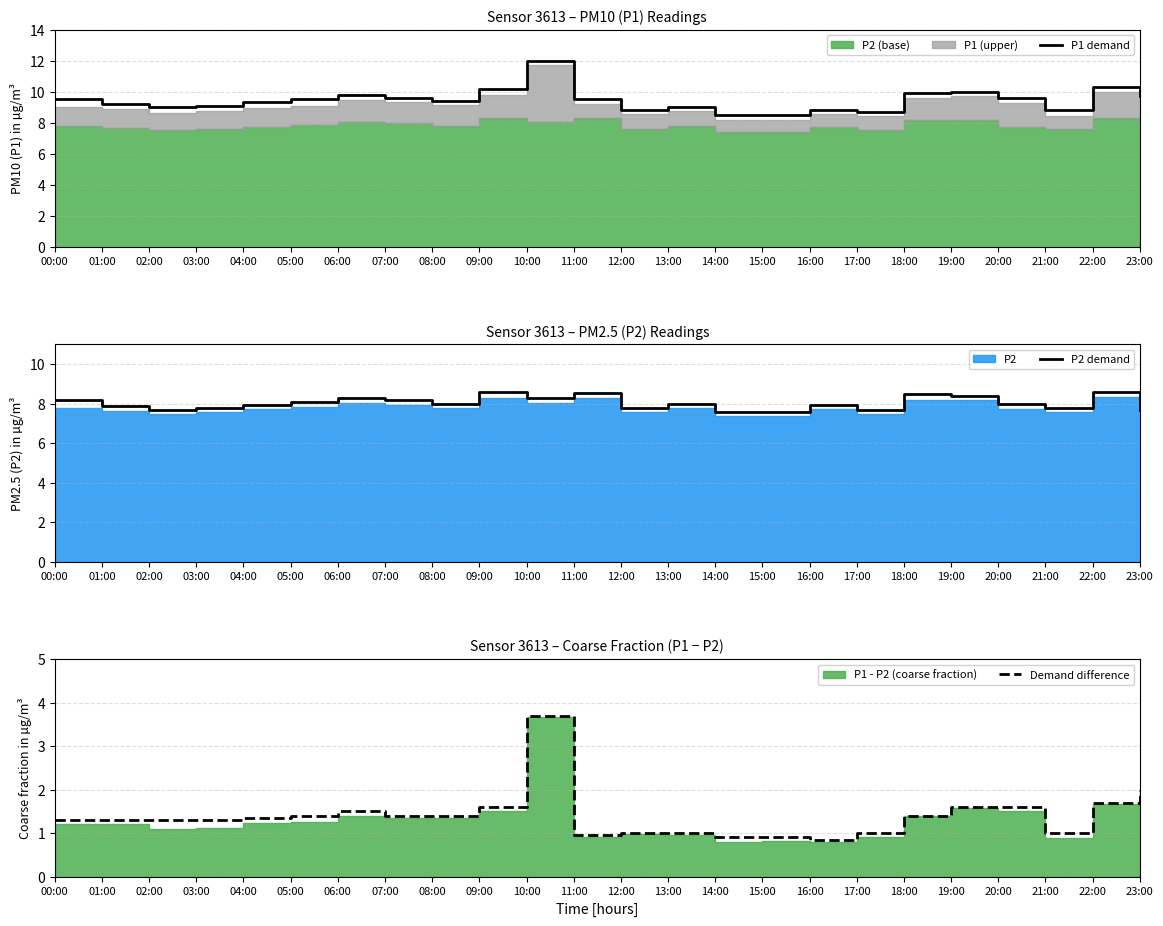

What is the average value of the P1 demand series?

9.4